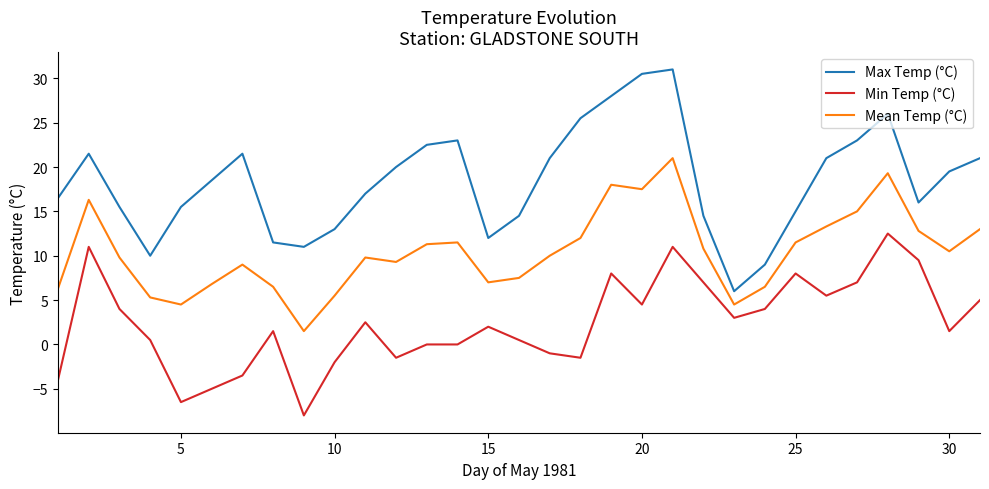

What is the maximum value shown in the chart?

31.0